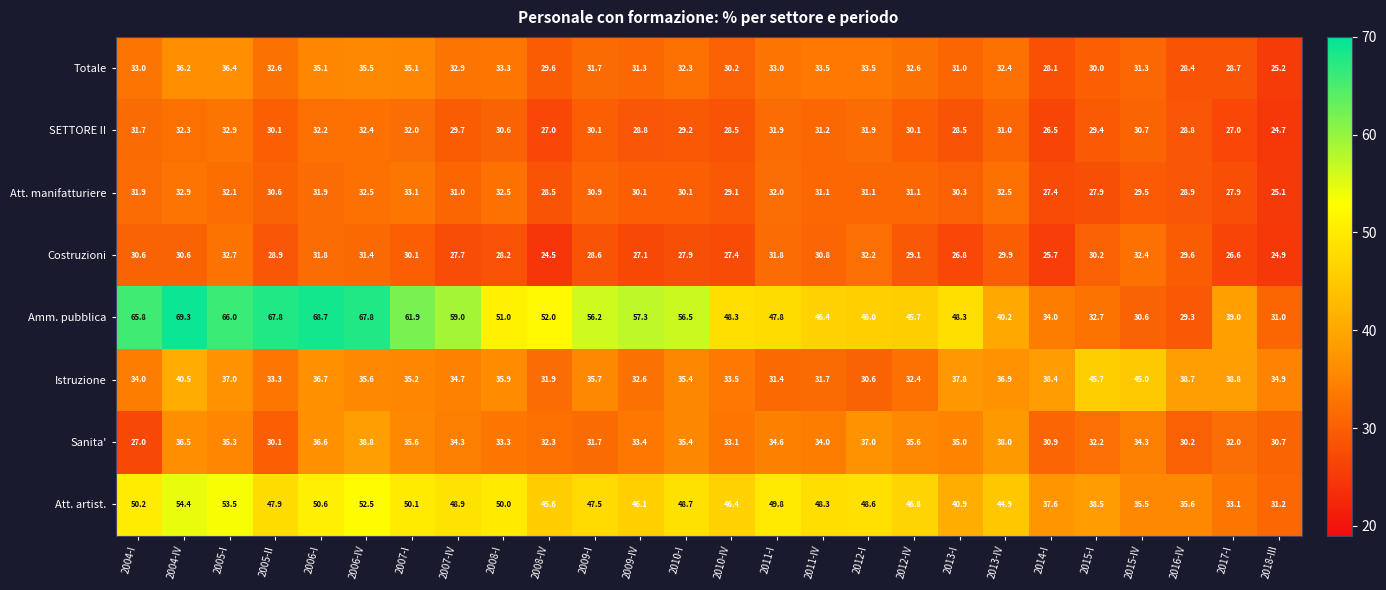

Where is Att. artist. nearest to the value 42?

2013-I